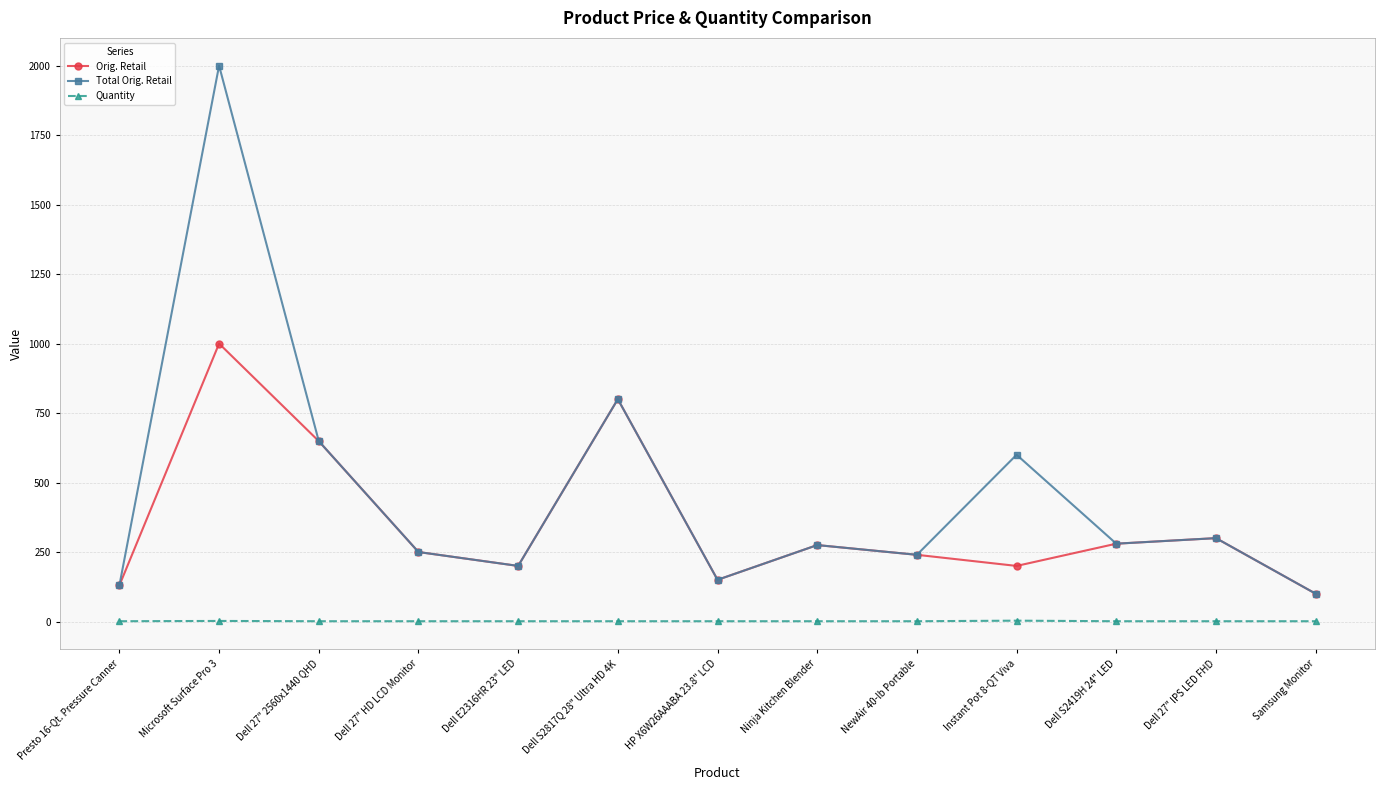

What is the label of the 11th point from the left?

Dell S2419H 24" LED